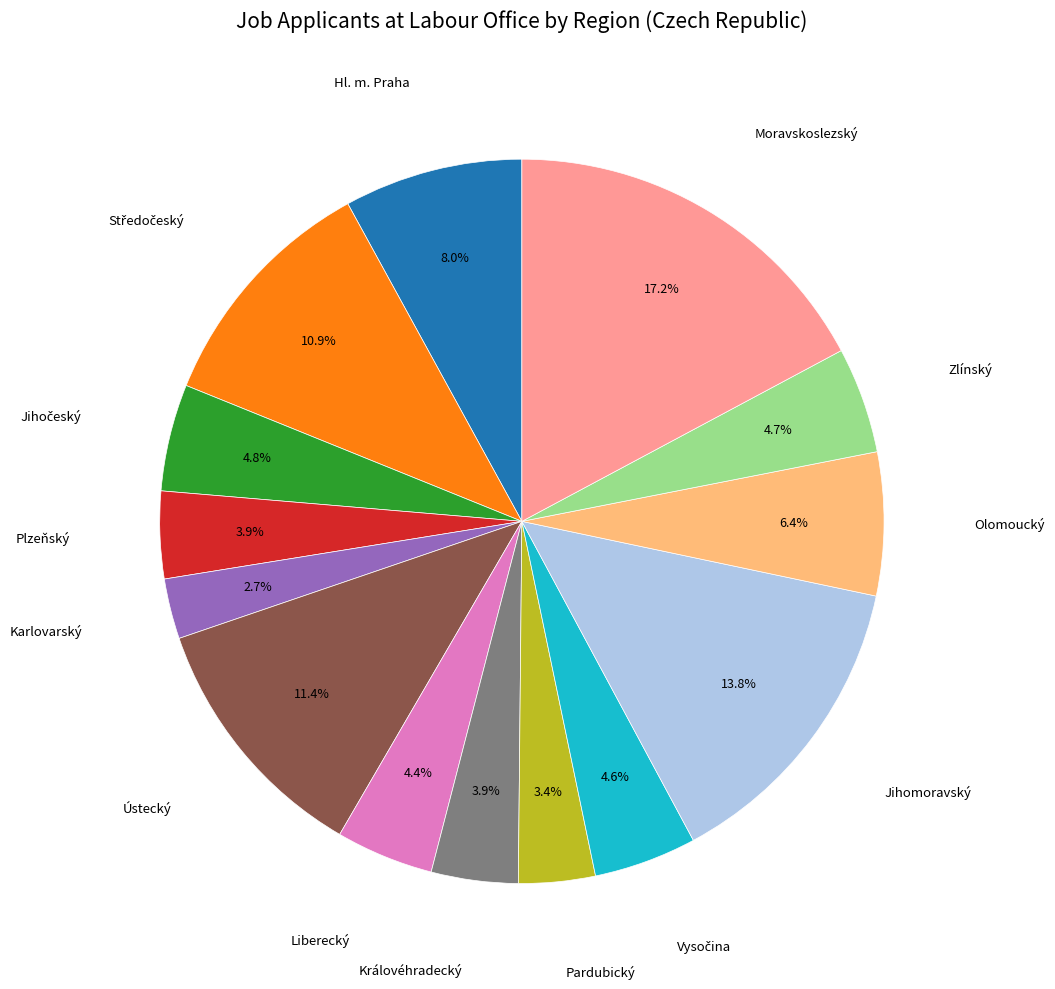

Is there any slice that represents more than half of the pie?

No